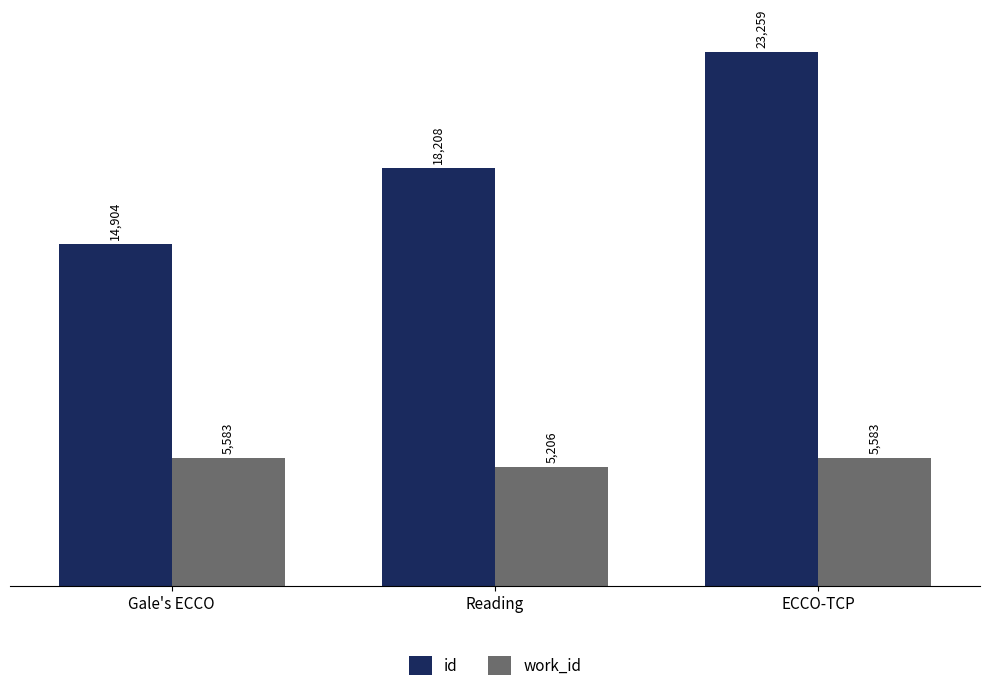

Which series changed the most between Gale's ECCO and ECCO-TCP?

id